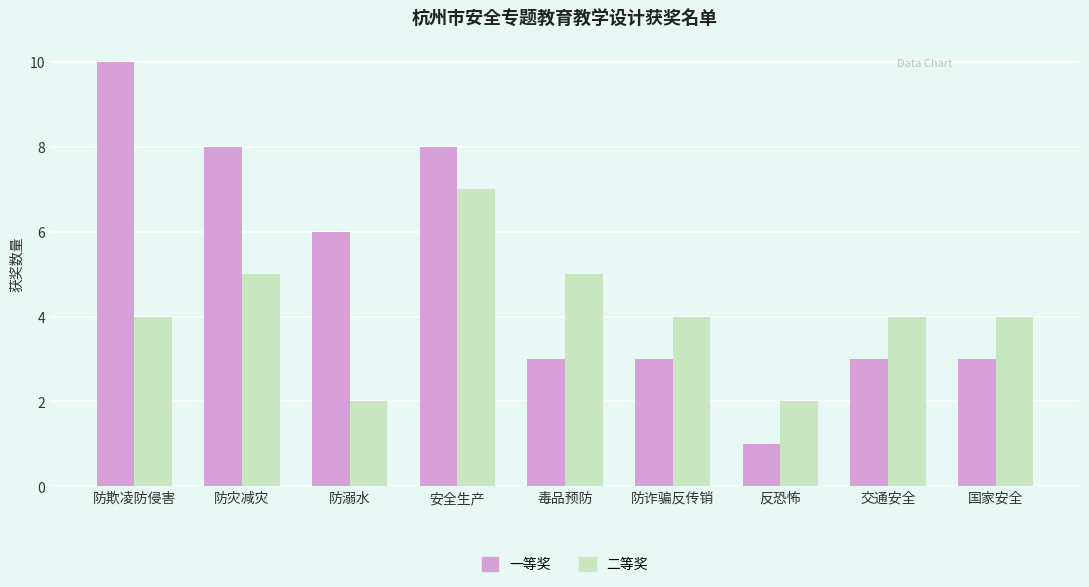

Between 防灾减灾 and 安全生产, which series saw the biggest shift?

二等奖